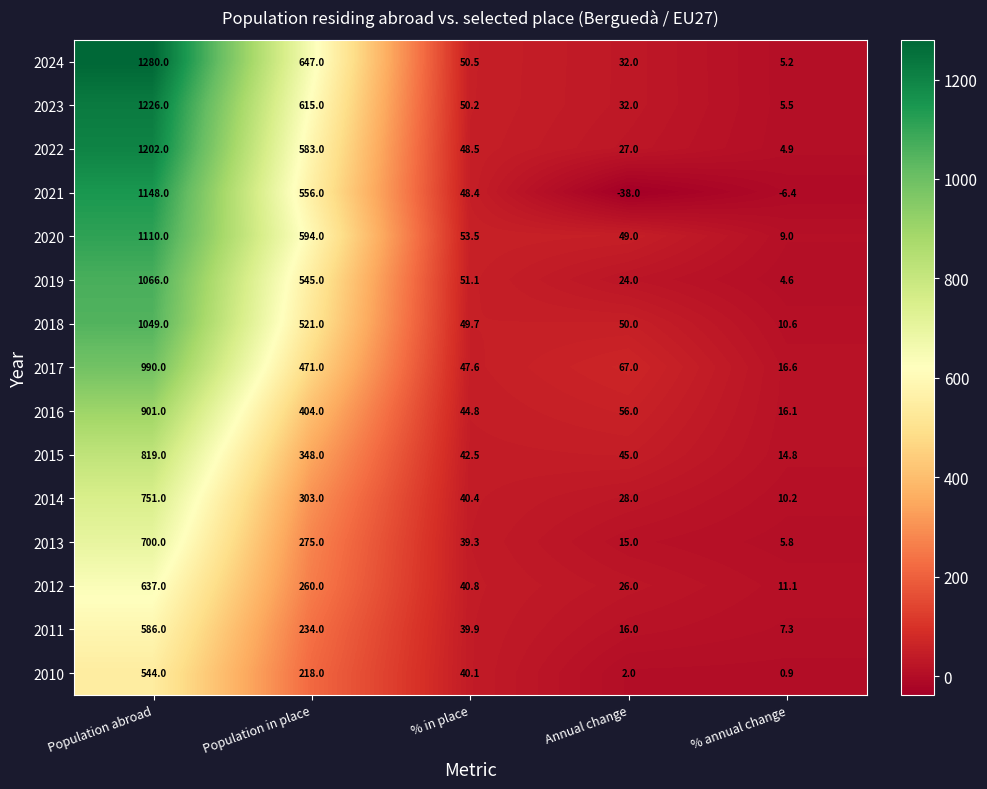

List the series in order of their peak value, highest first.

2024, 2023, 2022, 2021, 2020, 2019, 2018, 2017, 2016, 2015, 2014, 2013, 2012, 2011, 2010